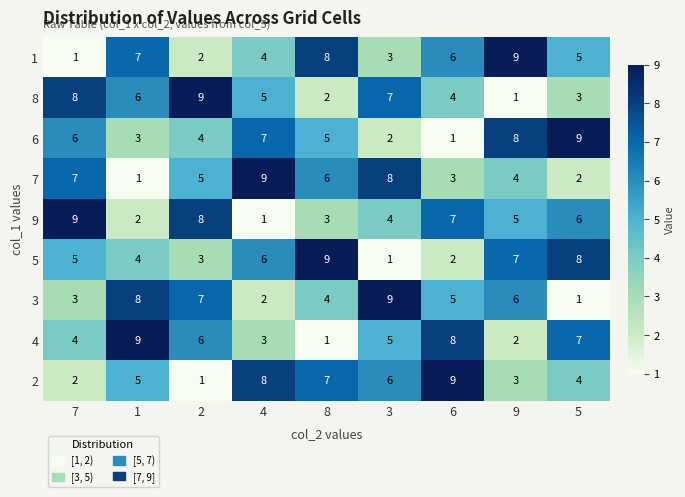

The value of 8 at 4 is 5. True or false?

True